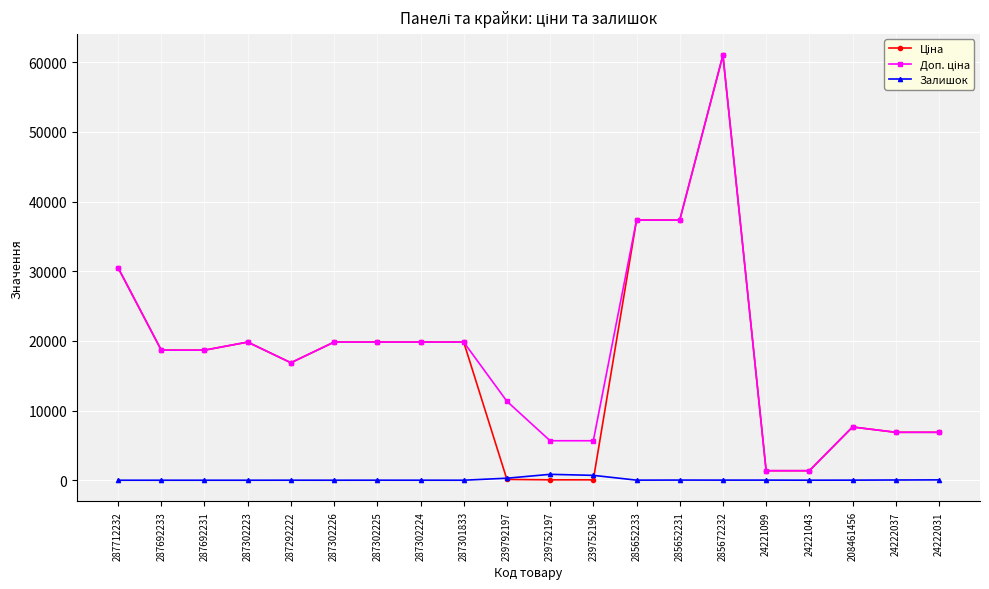

What is the maximum value shown in the chart?

61024.7